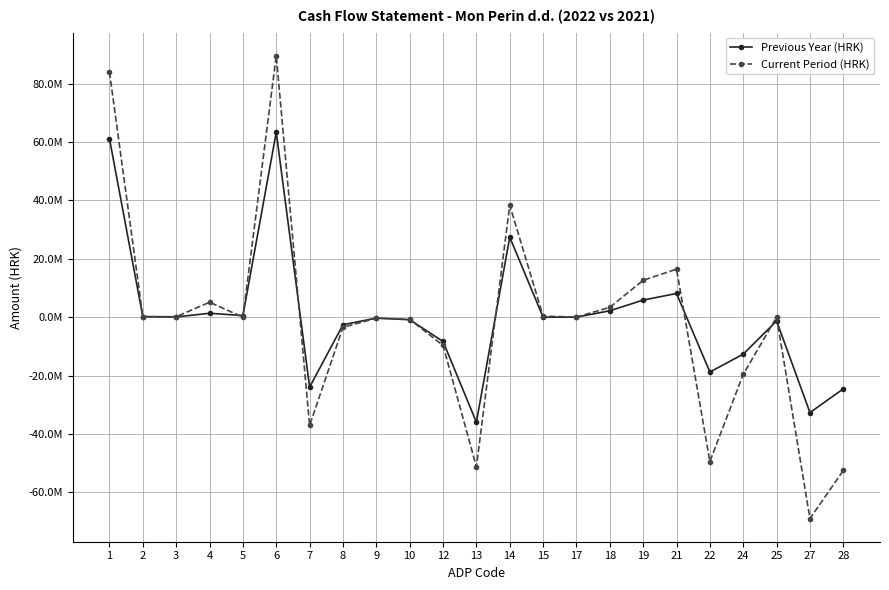

Reading left to right, extract all data points from this chart.

Previous Year (HRK): 1=61132422	2=194394	3=111148	4=1355381	5=578802	6=63372147	7=-23931368	8=-2573087	9=-294305	10=-858401	12=-8289996	13=-35947157	14=27424990	15=6250	17=34179	18=2213194	19=5879019	21=8132642	22=-18756496	24=-12641576	25=-1262600	27=-32660672	28=-24528030
Current Period (HRK): 1=84003377	2=226833	3=177801	4=5141185	5=39369	6=89588565	7=-37078704	8=-3455227	9=-321091	10=-714022	12=-9647680	13=-51216724	14=38371841	15=362316	17=70978	18=3386739	19=12656560	21=16476593	22=-49423487	24=-19539854	25=0	27=-68963341	28=-52486748